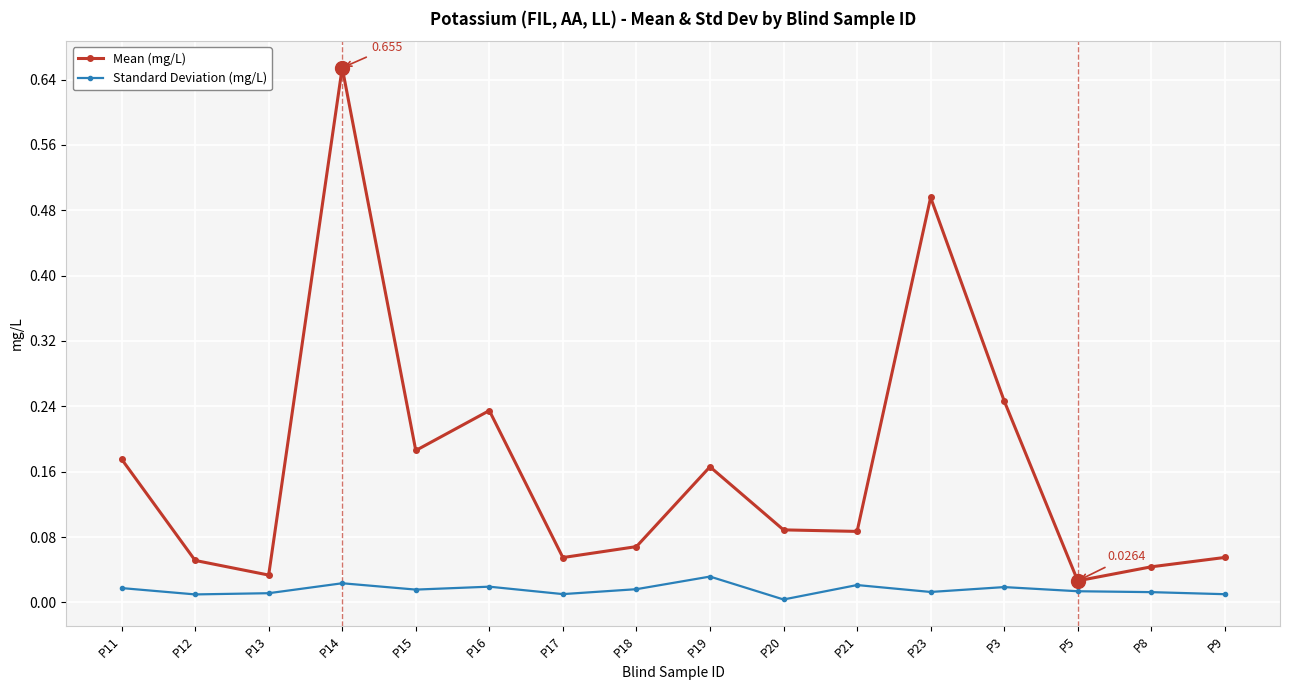

True or false: Mean (mg/L) and Standard Deviation (mg/L) cross at least once.

False